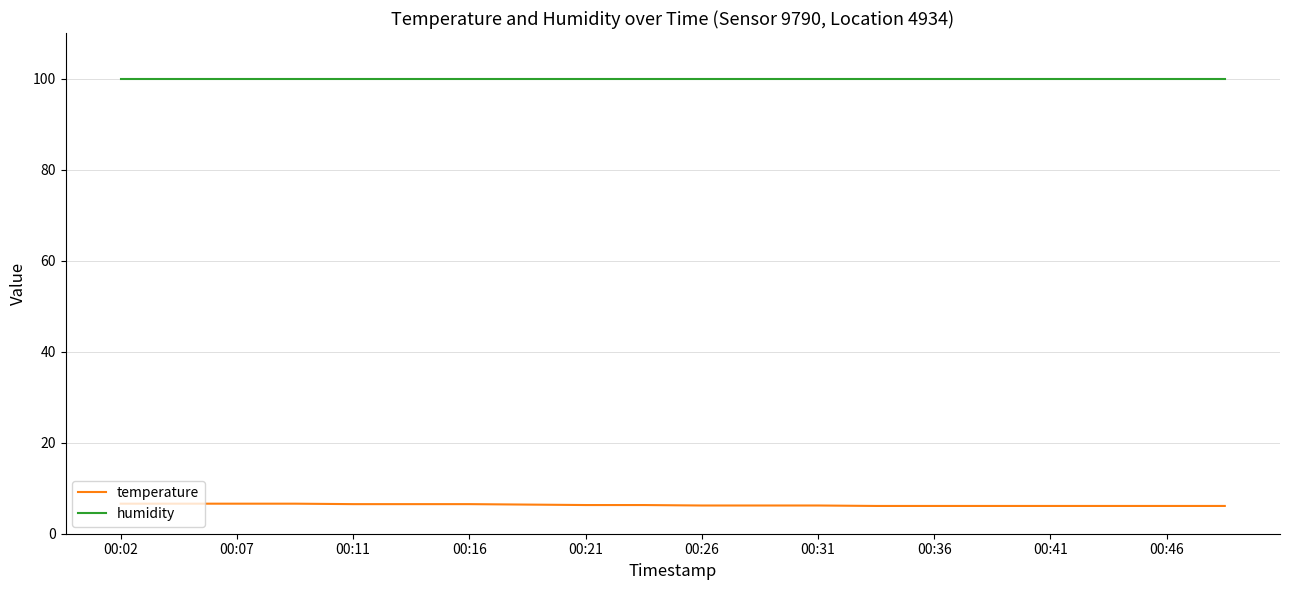

What is the lowest value of the humidity series?

99.9